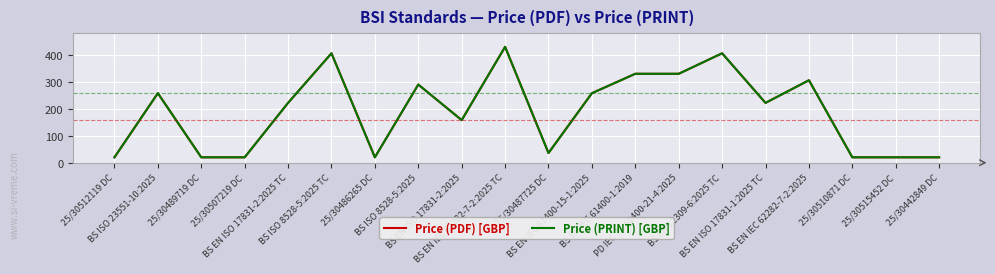

Does the chart have visible grid lines?

Yes